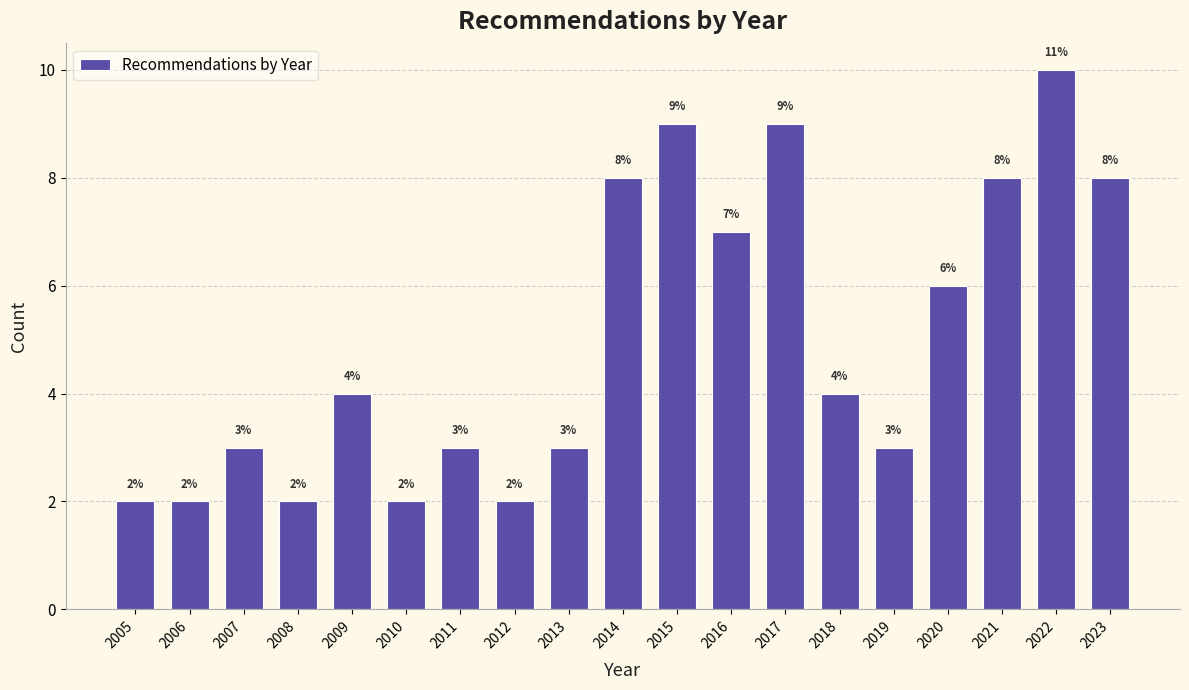

Reading left to right, extract all data points from this chart.

2005=2	2006=2	2007=3	2008=2	2009=4	2010=2	2011=3	2012=2	2013=3	2014=8	2015=9	2016=7	2017=9	2018=4	2019=3	2020=6	2021=8	2022=10	2023=8